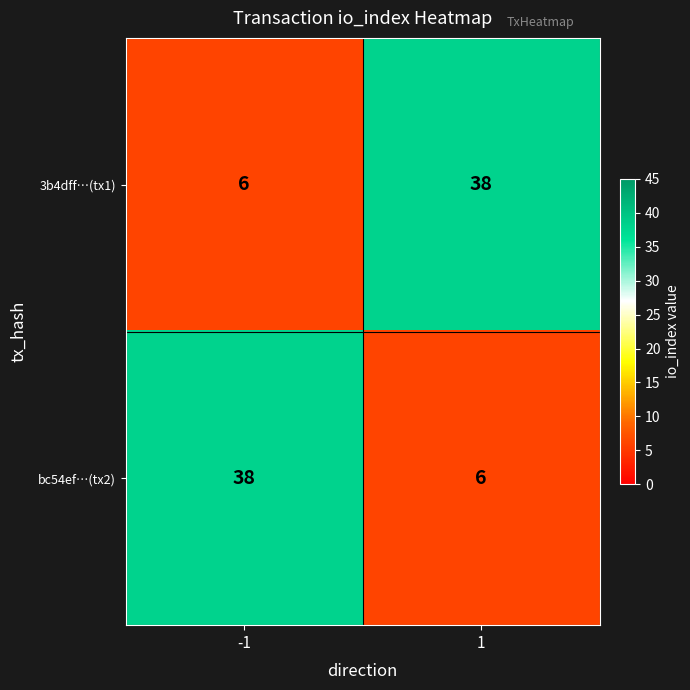

What is the spread (max minus min) of values at -1?

32